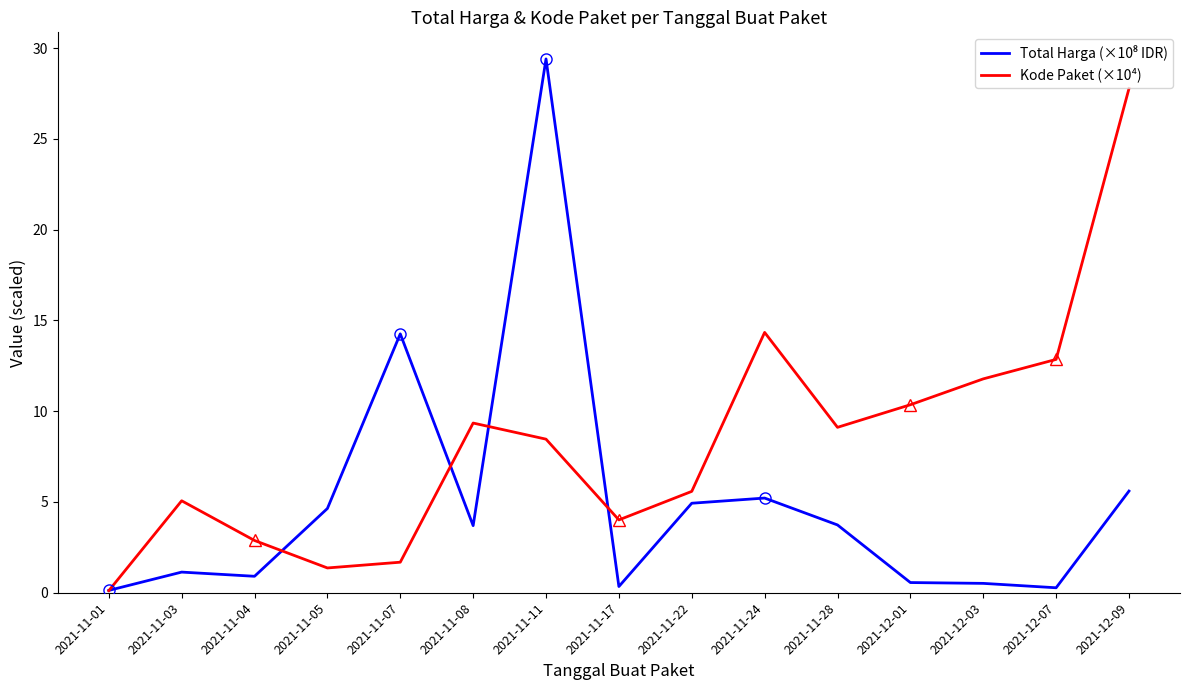

What position from the left is 2021-11-07?

5